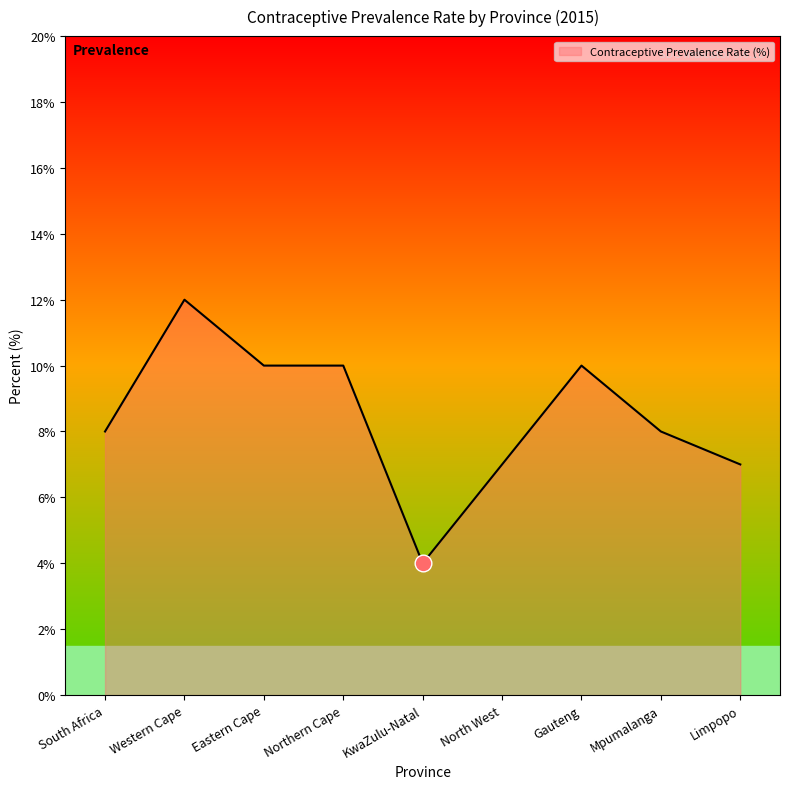

What position from the left is Gauteng?

7